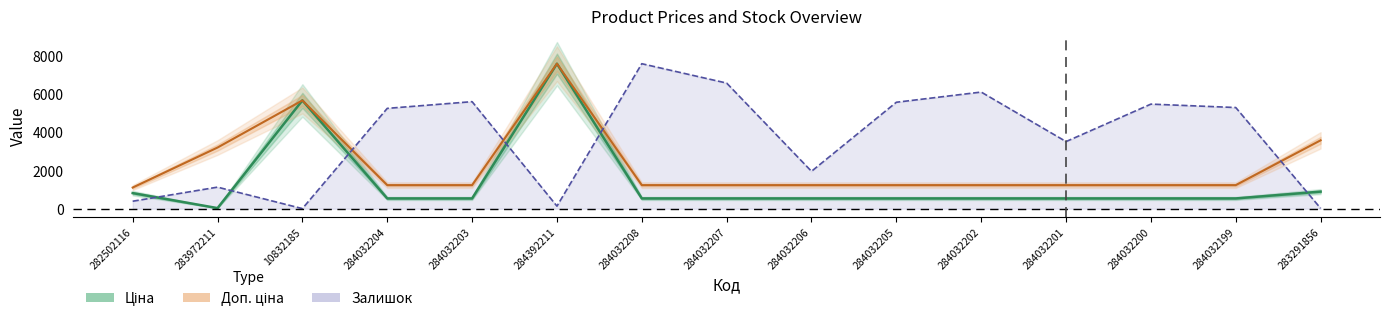

What is the value of the Залишок point at the 5th from the left?

5608.7